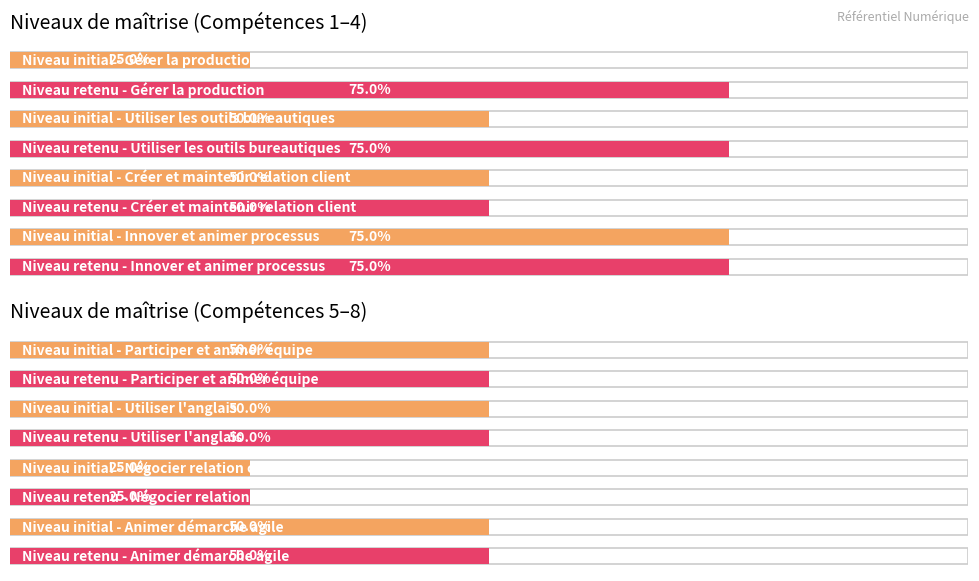

At which category is the sum across all series the highest?

Innover et animer processus